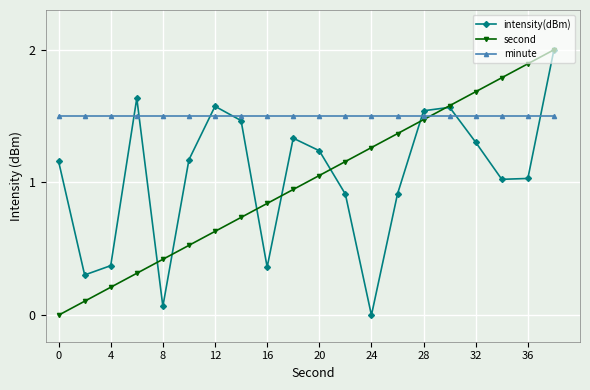

What is the value of the second point at the 3rd from the left?

0.2